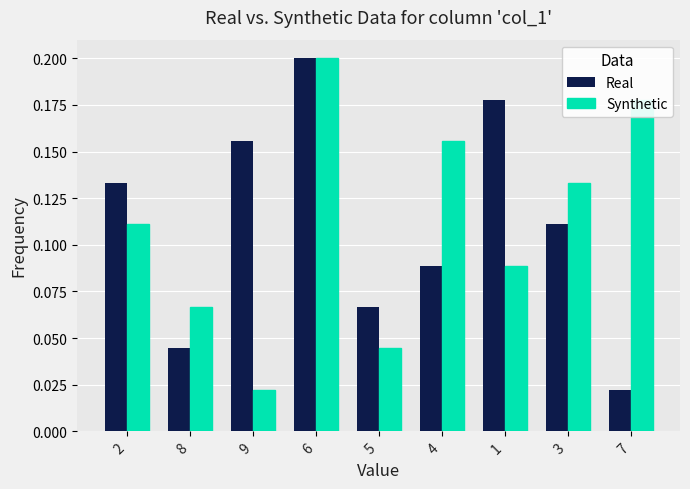

The value of Synthetic at 8 is 0.0. True or false?

False